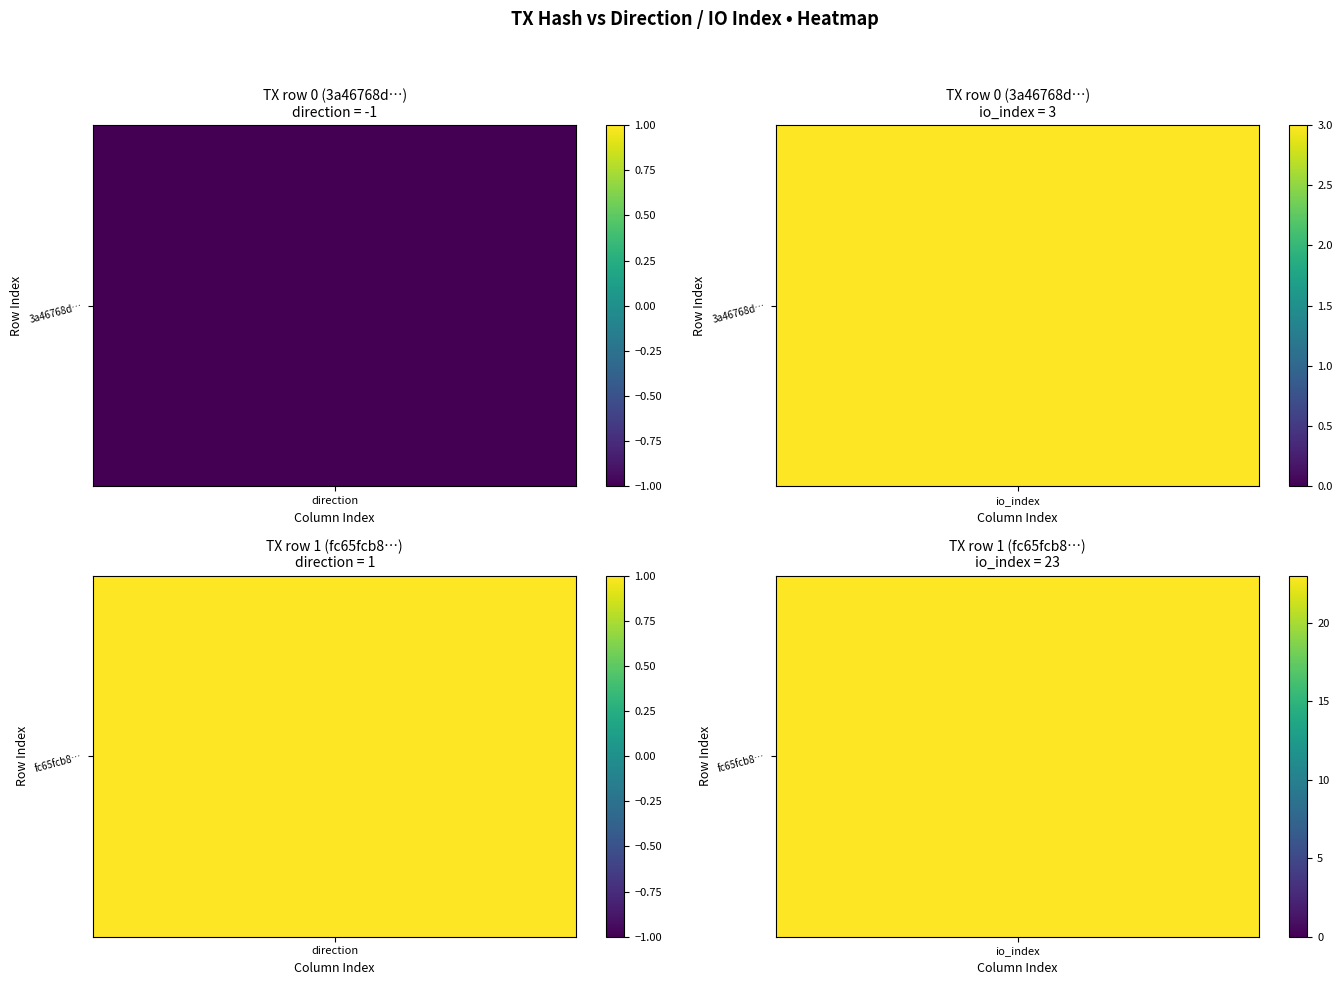

Reading left to right, extract all data points from this chart.

3a46768d58d1401da3f4288d54338a2bf43e8b5: -1	3
fc65fcb8f2a3f0b9b7971281814cc04cfa3e1ad: 1	23